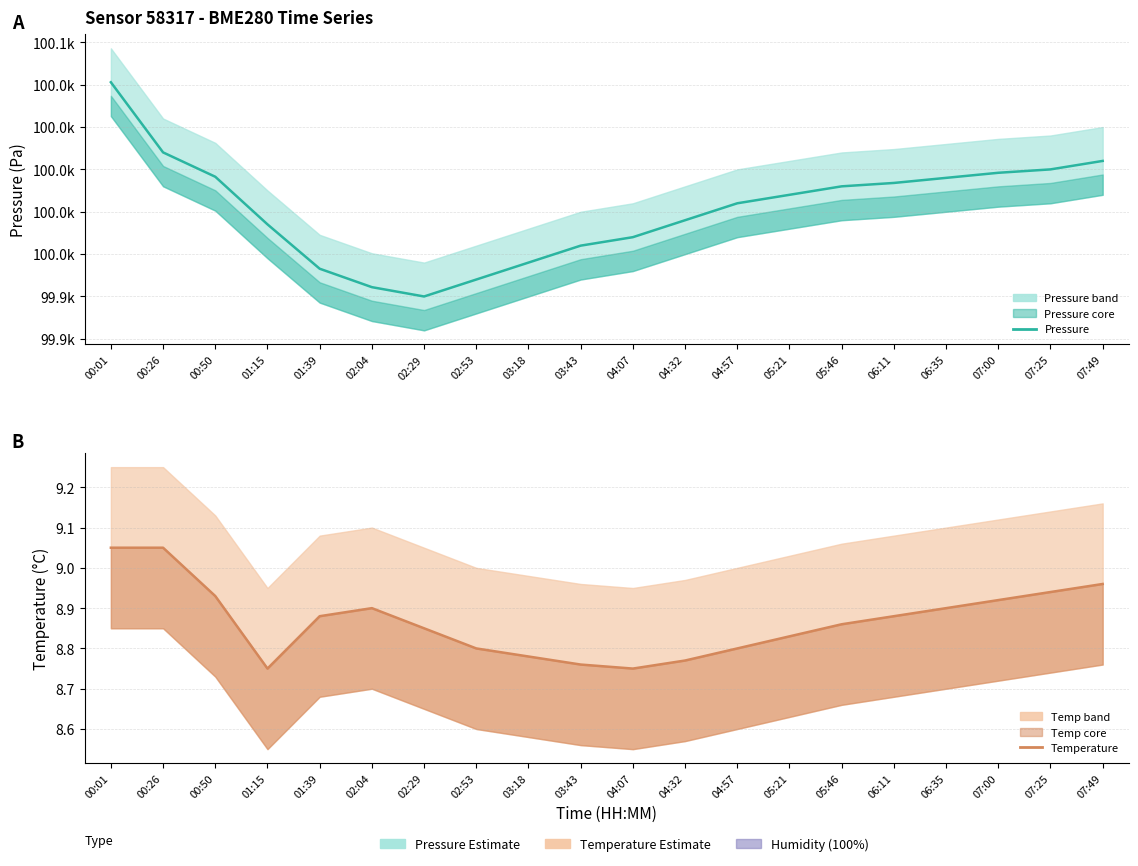

How many interior local valleys does the Pressure (Pa) series have?

1